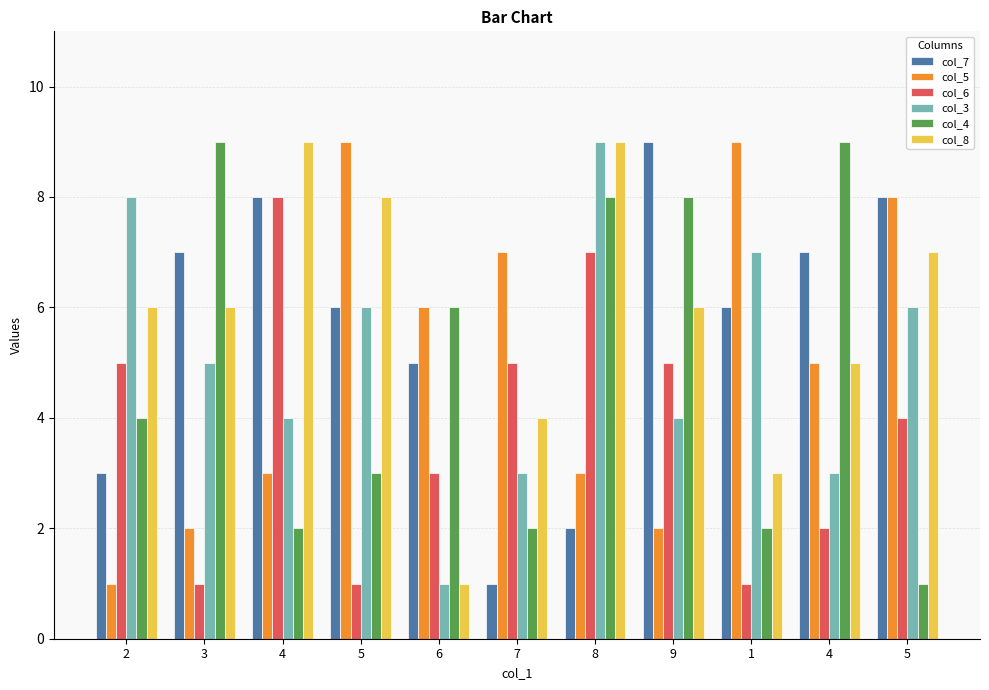

At which label does col_3 reach its peak?

8